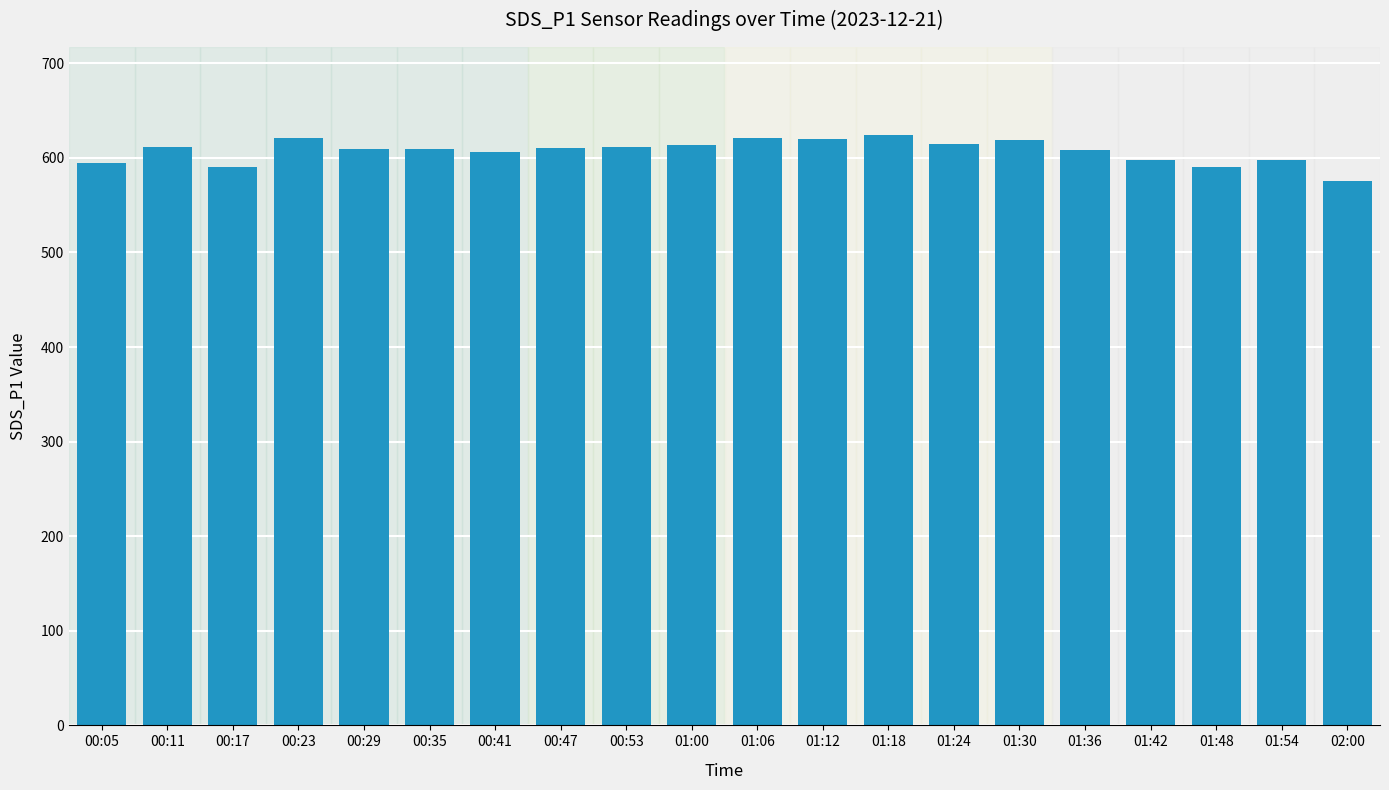

What is the difference between the second highest and minimum values?

45.6